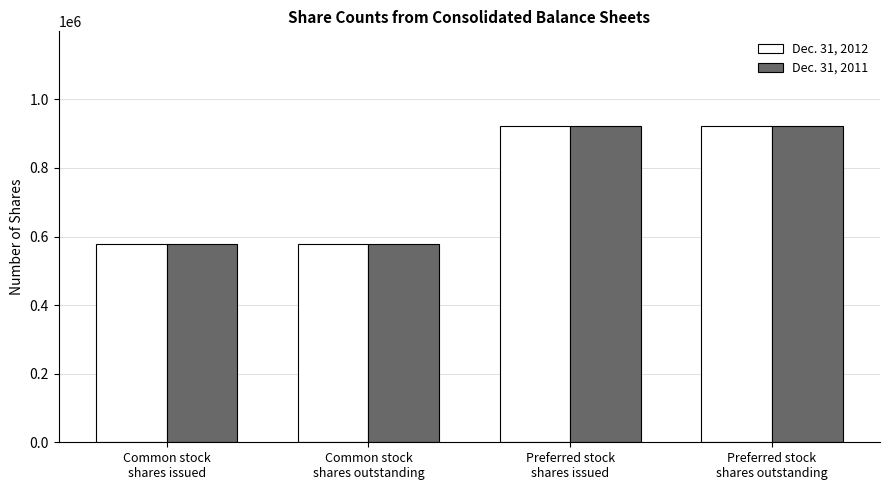

What is the maximum value shown in the chart?

921890